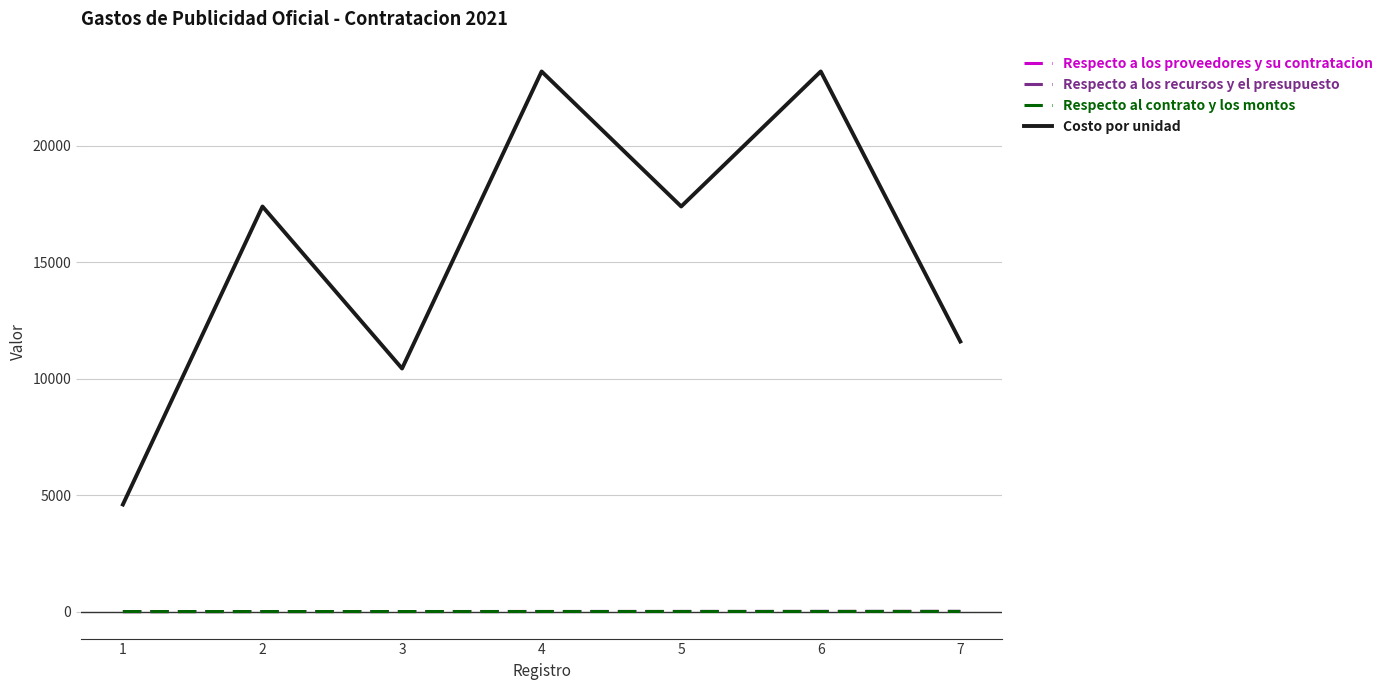

How many interior local peaks does the Costo por unidad series have?

3